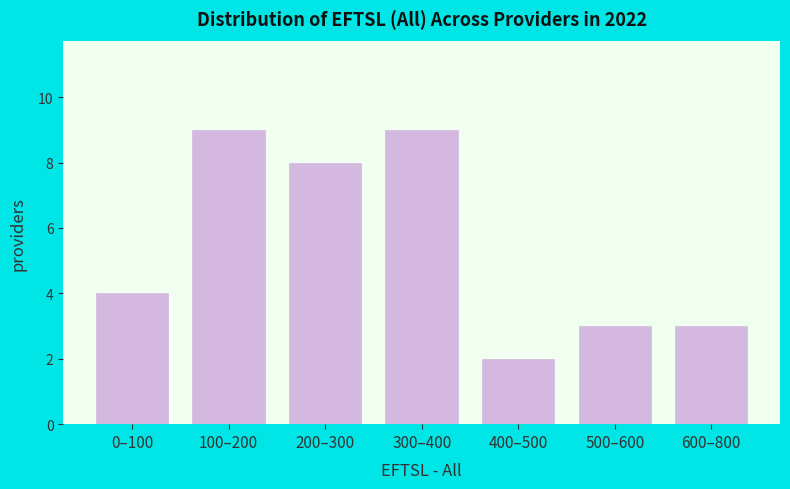

Reading left to right, what are all the values shown in this chart?

4	9	8	9	2	3	3